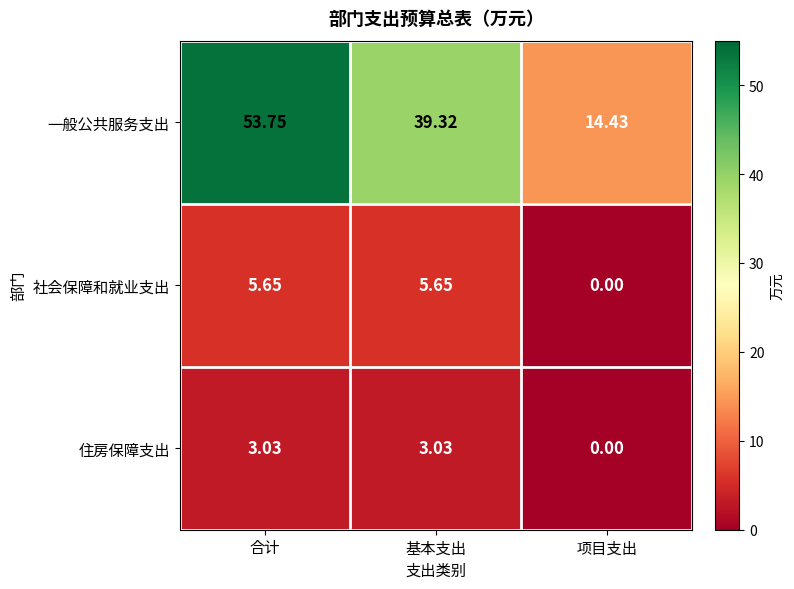

How many series are shown in this chart?

3